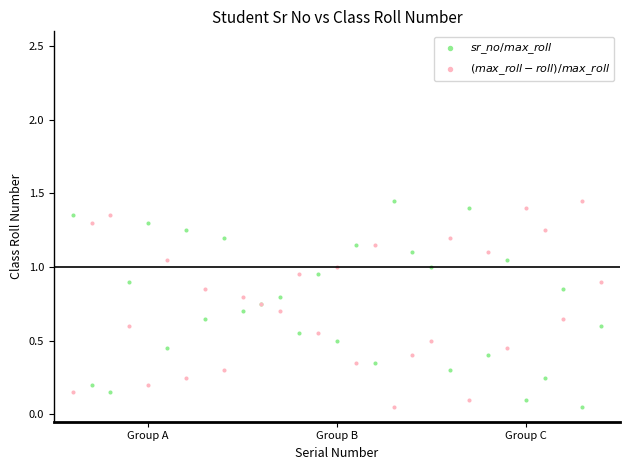

What is the X range (max minus min) for the scatter plot?

28.0